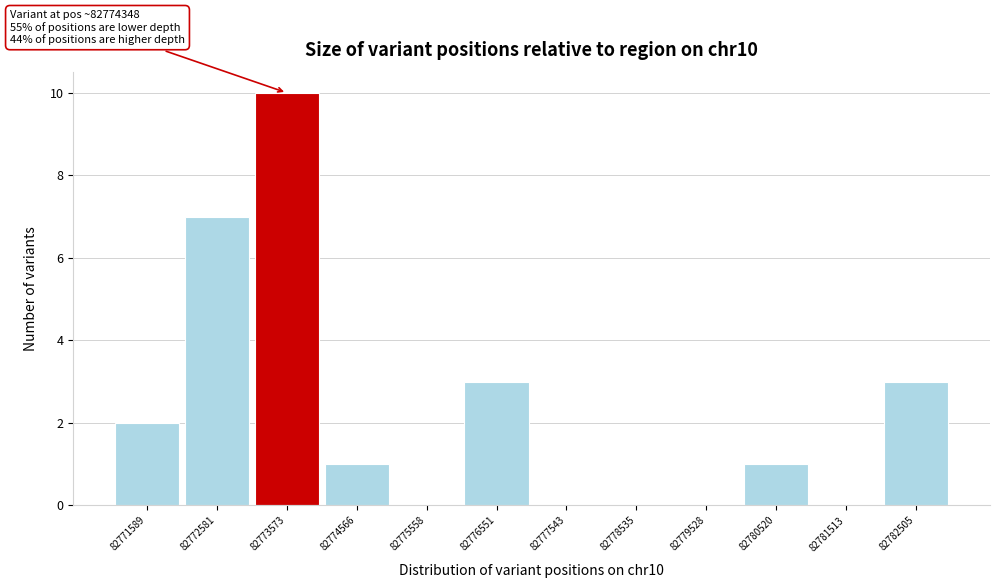

Reading left to right, transcribe all the data shown in this chart.

82771589=2	82772581=7	82773573=10	82774566=1	82775558=0	82776551=3	82777543=0	82778535=0	82779528=0	82780520=1	82781513=0	82782505=3